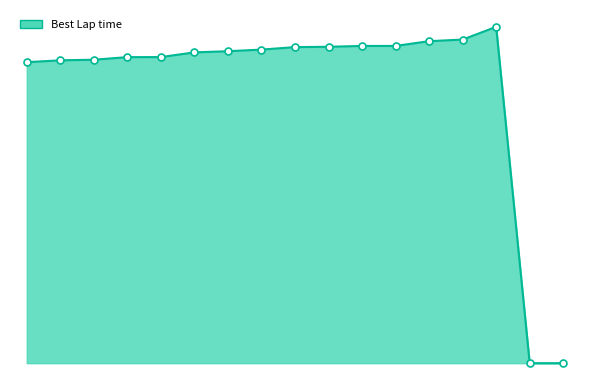

Reading left to right, what are all the values shown in this chart?

48.5	48.8	48.9	49.3	49.3	50.1	50.3	50.5	50.9	51.0	51.1	51.1	51.9	52.2	54.2	0.0	0.0